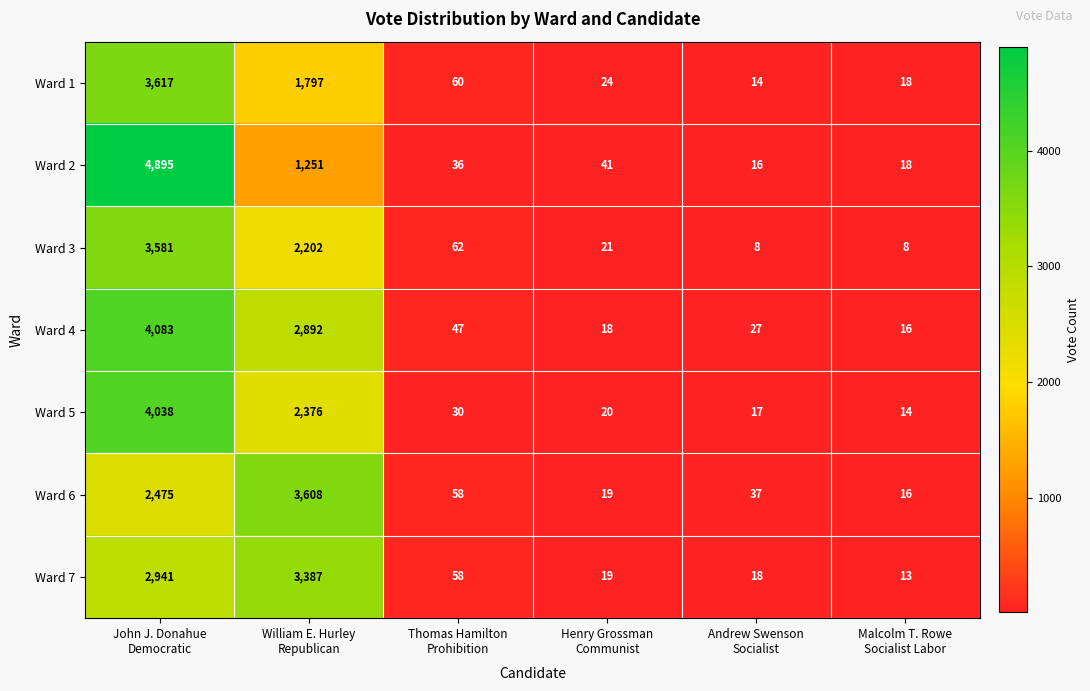

What is the difference between the second highest and minimum values in the Ward 7 series?

2928